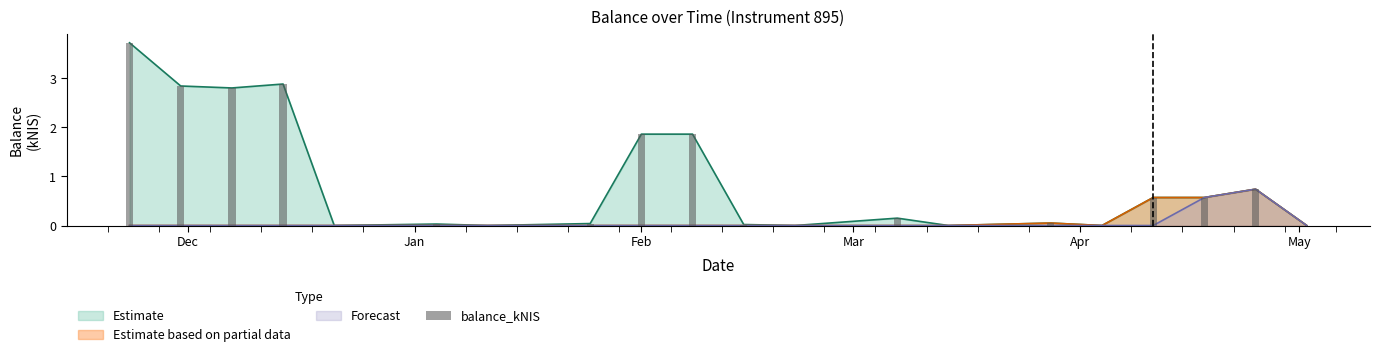

Which category has the highest value across all series?

2023-11-23